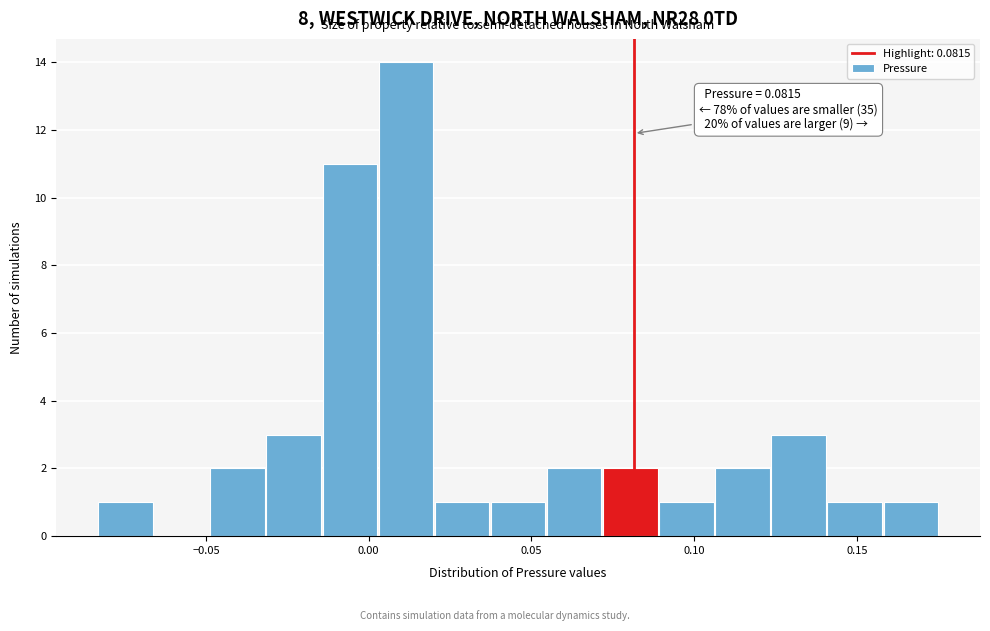

Around what value on the x-axis is the tallest bar? Give the approximate position of its centre, as read against the axis.

0.010